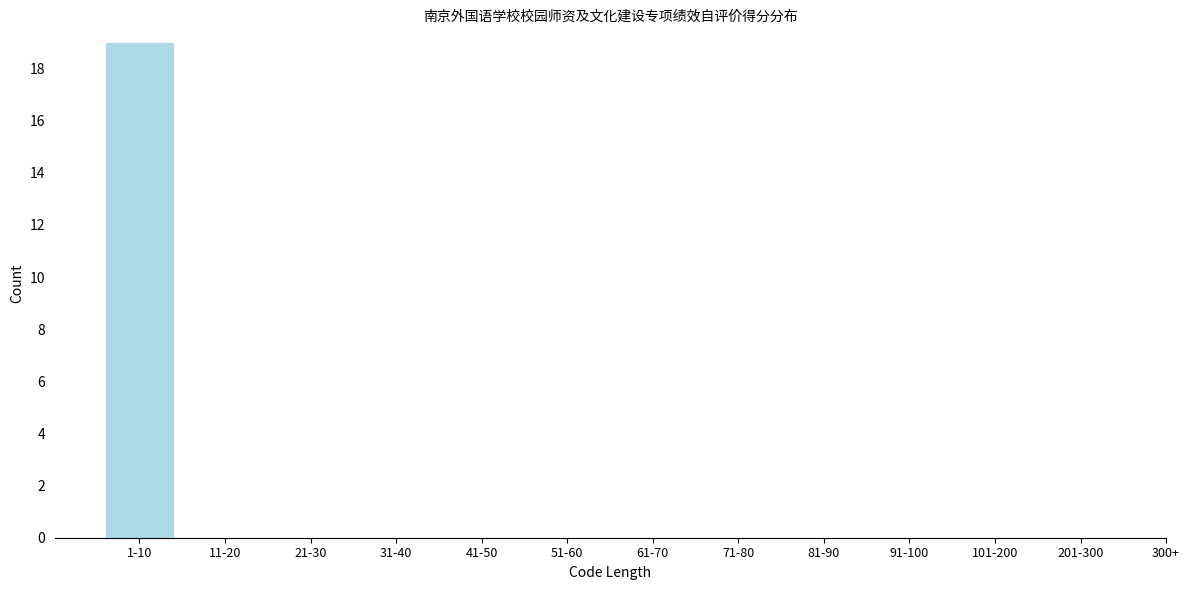

Reading left to right, list all the values displayed in this chart.

1-10=19	11-20=0	21-30=0	31-40=0	41-50=0	51-60=0	61-70=0	71-80=0	81-90=0	91-100=0	101-200=0	201-300=0